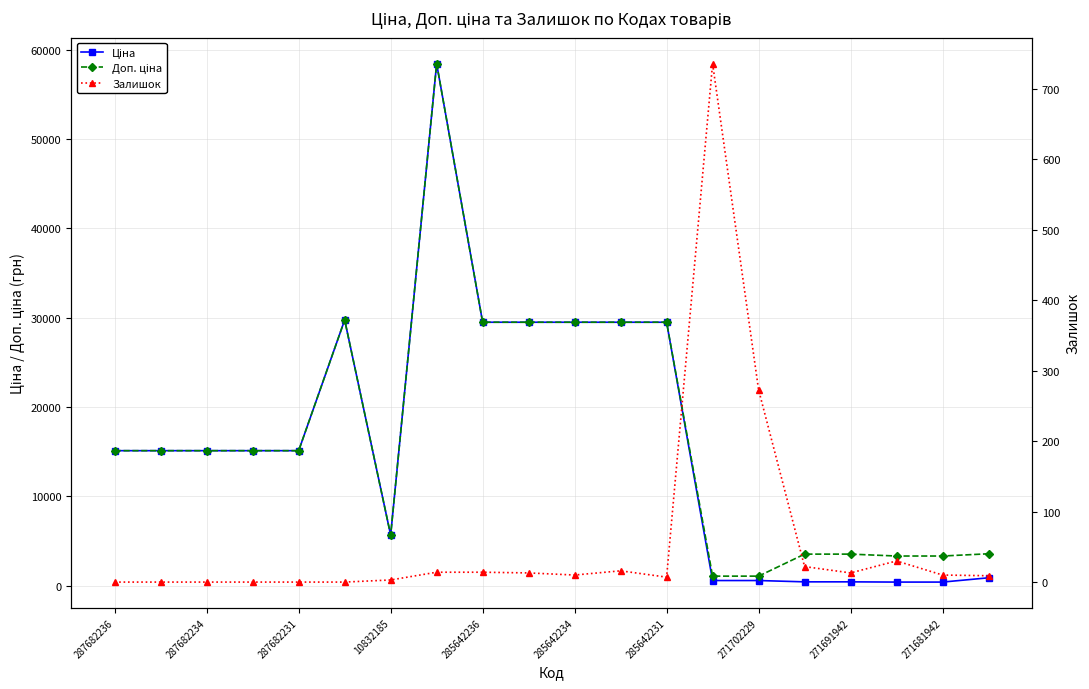

How many lines are shown in the chart?

3